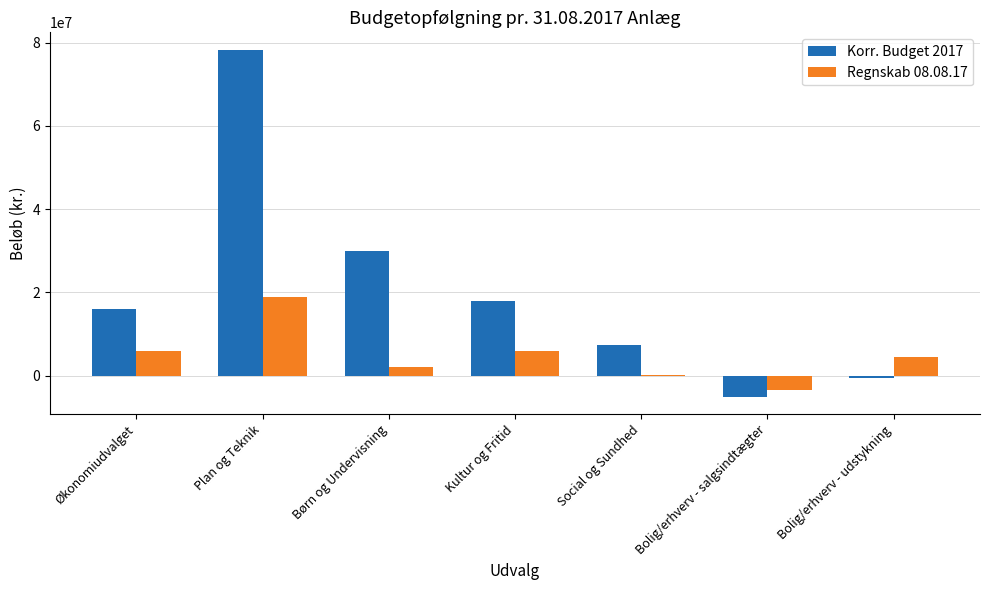

Which category has the highest value across all series?

Plan og Teknik